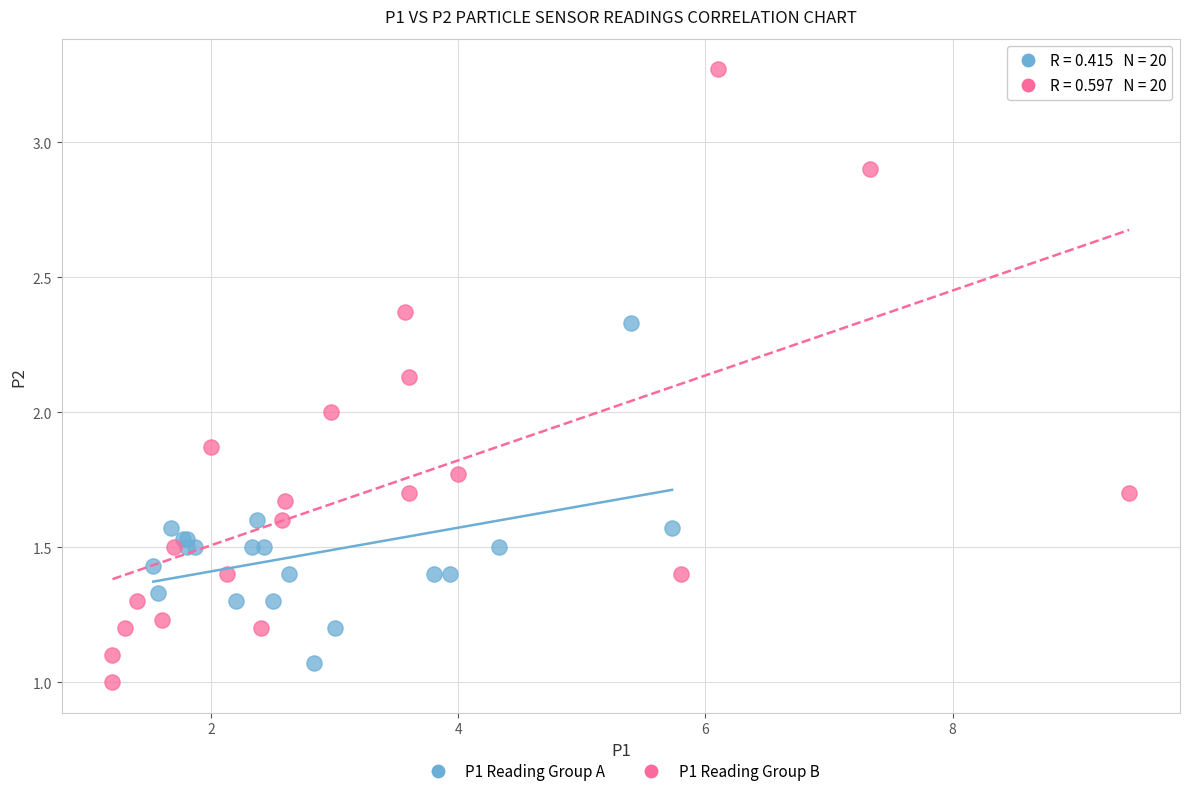

Which series has the widest spread of Y values?

P1 Reading Group B